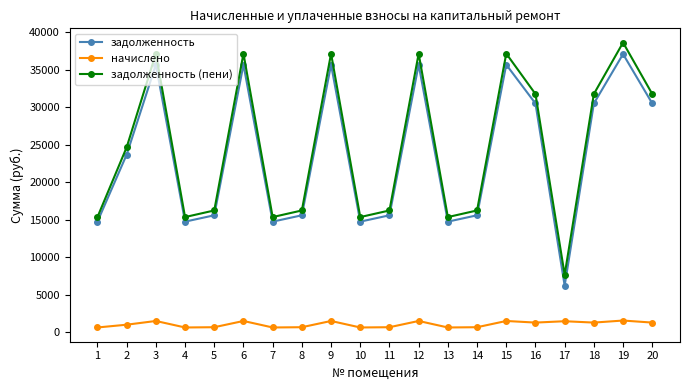

How many values in the задолженность series exceed 23685?

10